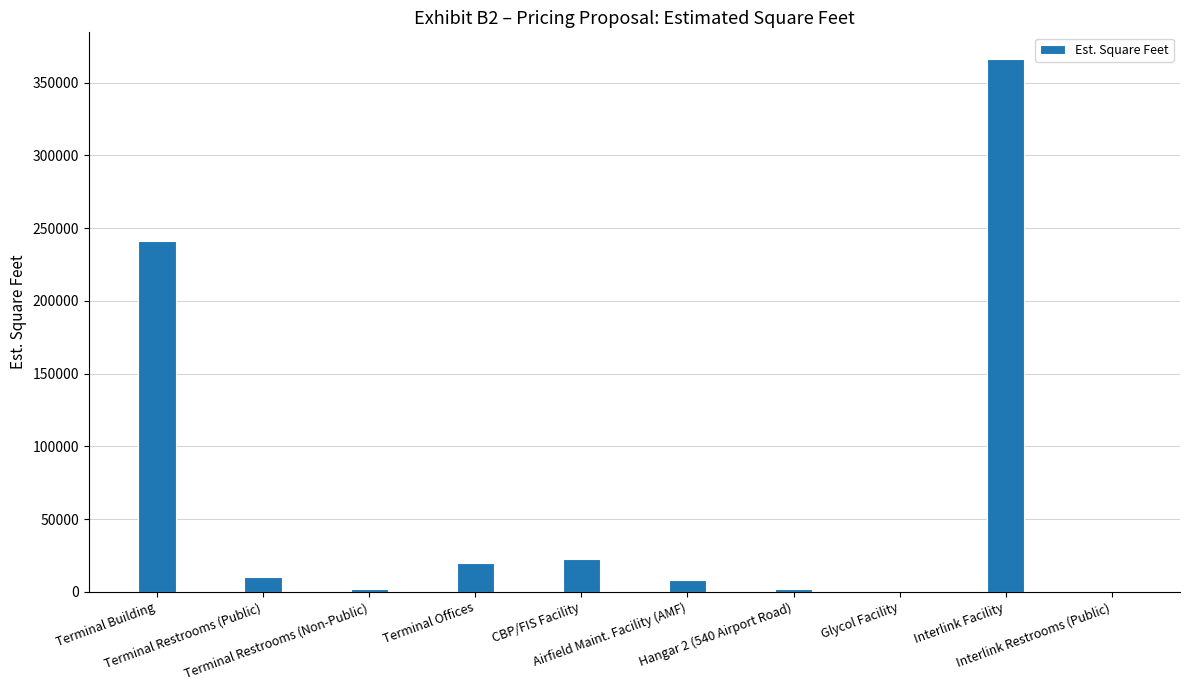

At which label is the value closest to 183394?

Terminal Building